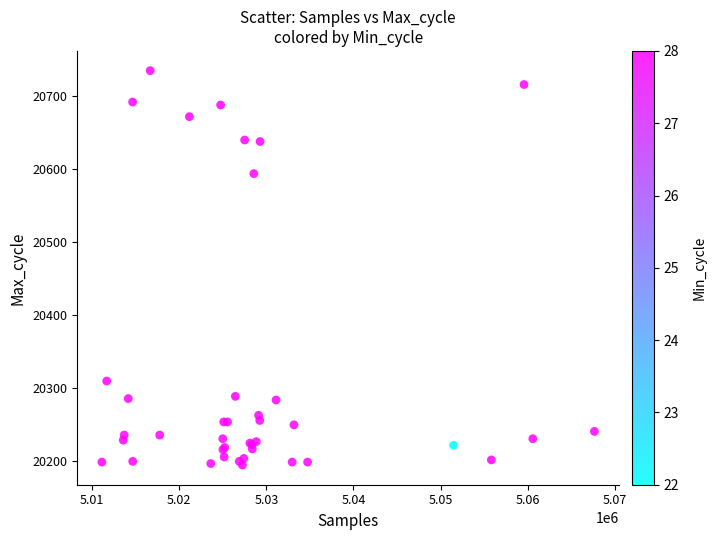

What Y value in the scatter plot is closest to 20465?

20594